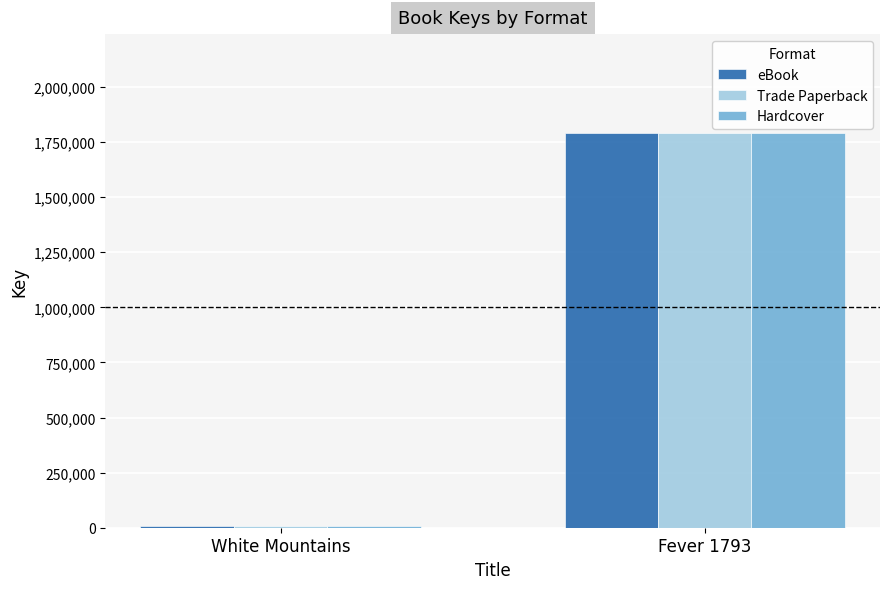

How many groups of bars are there?

2